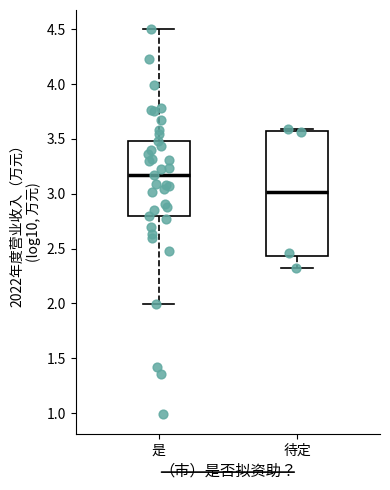

Where is the upper edge of the box for 是 on the y-axis? The values are not printed on the chart, so give them approximately, as read against the axis.

3.50